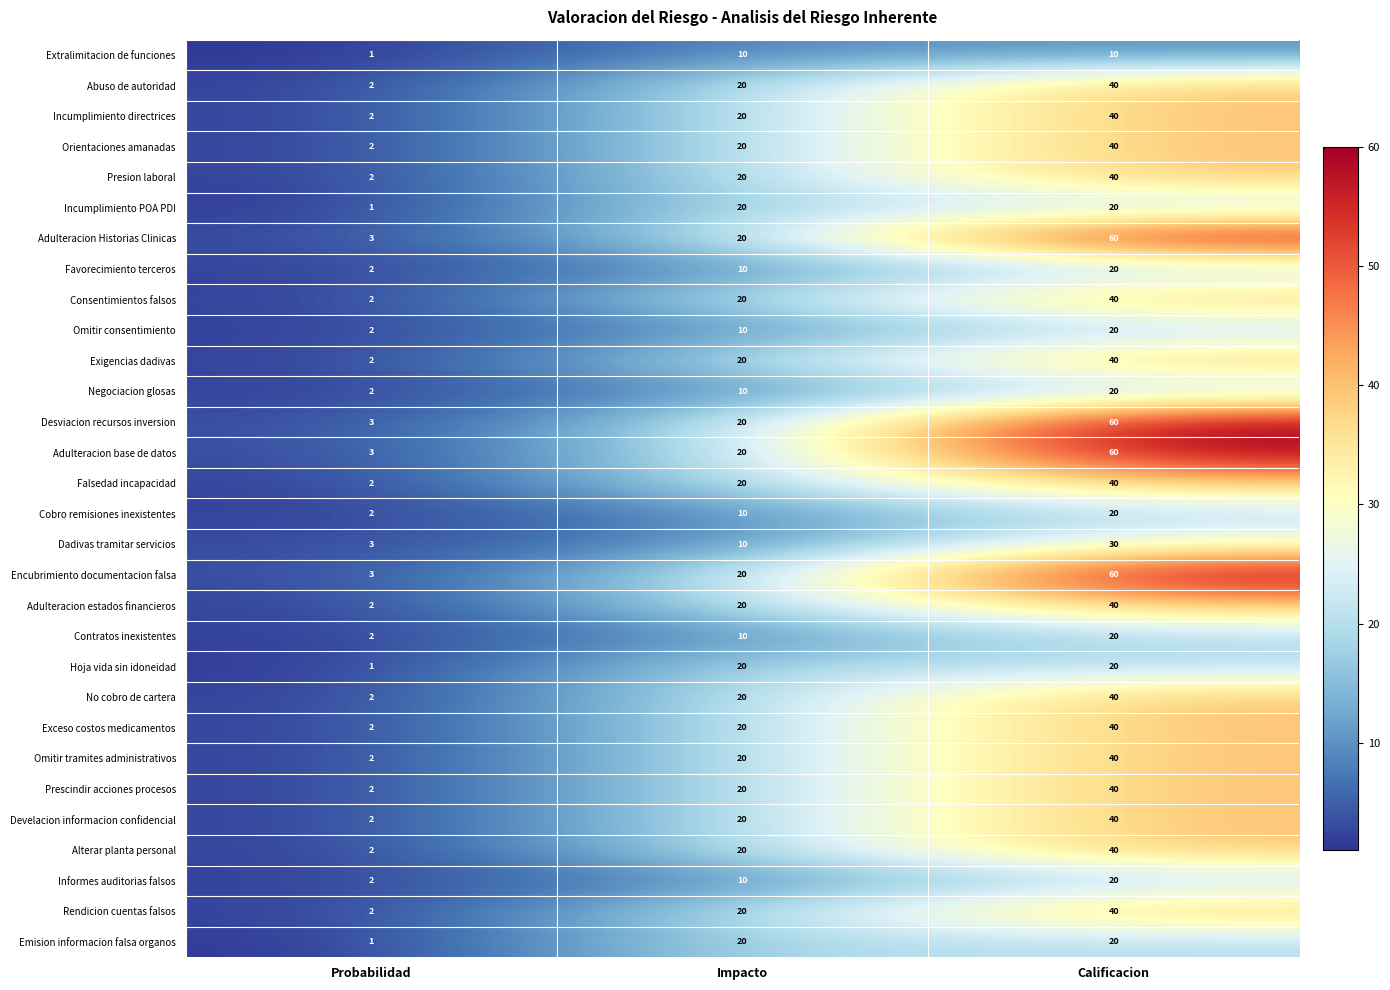

Read the Consentimientos falsos value at Calificacion.

40